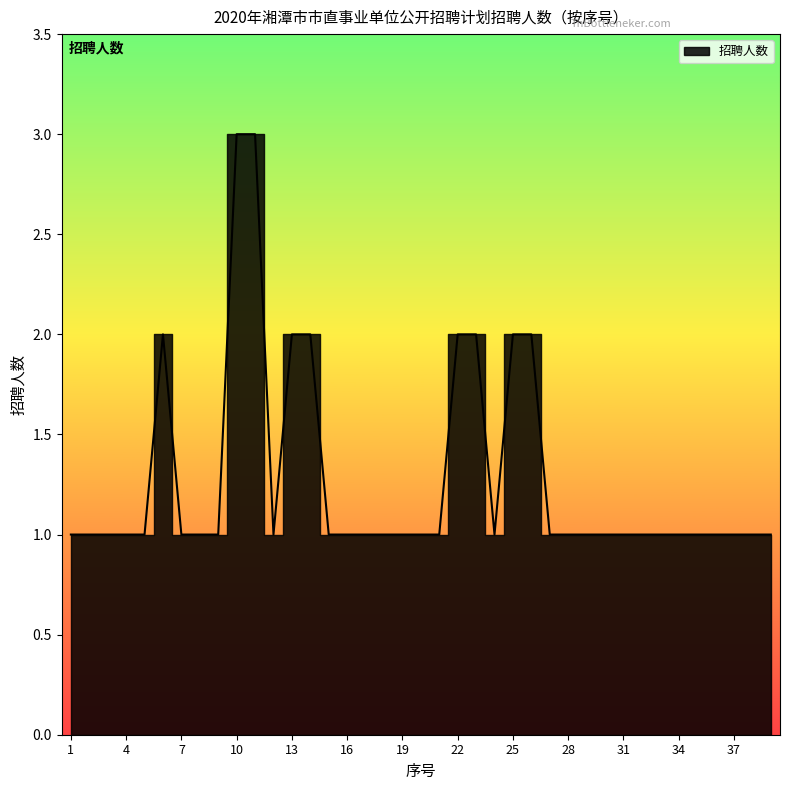

Is it true that the value at 7 is 1?

True